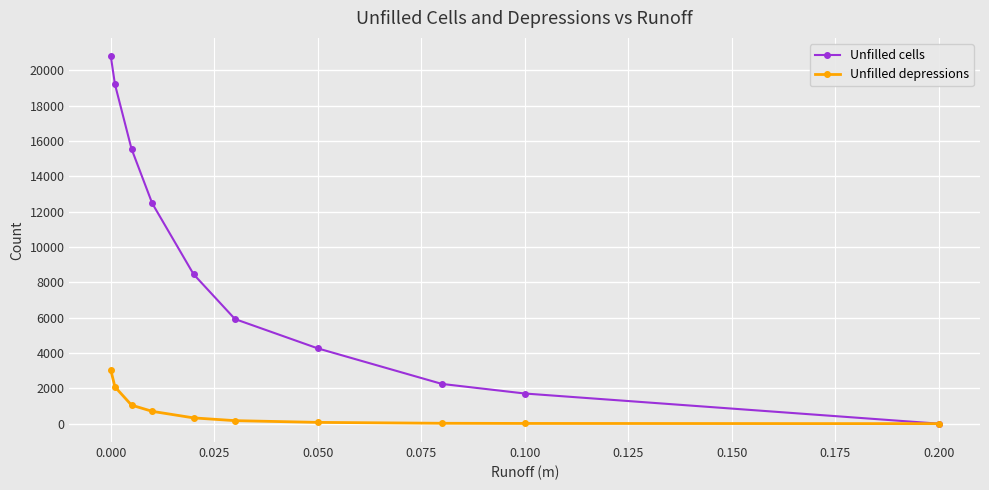

Which series has the largest range (max minus min)?

Unfilled cells